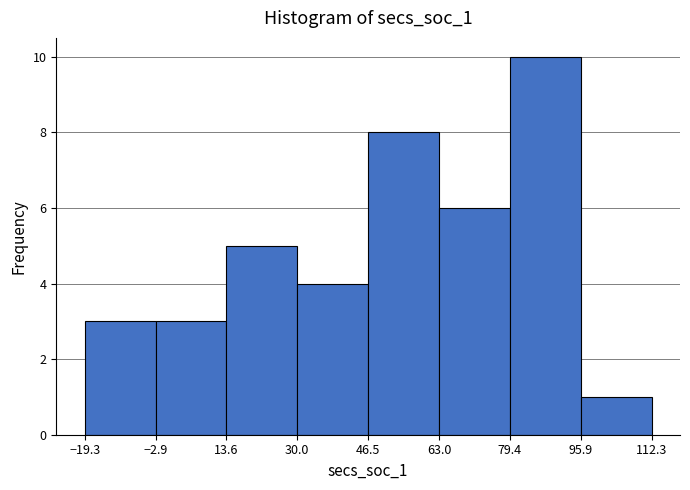

Over which range of the x-axis is the bar tallest?

79.4 to 95.9